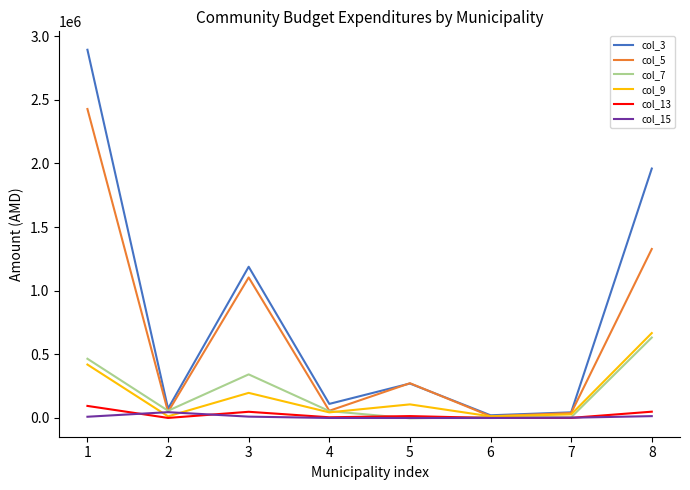

What is the spread (max minus min) of values at 2?

73035.6